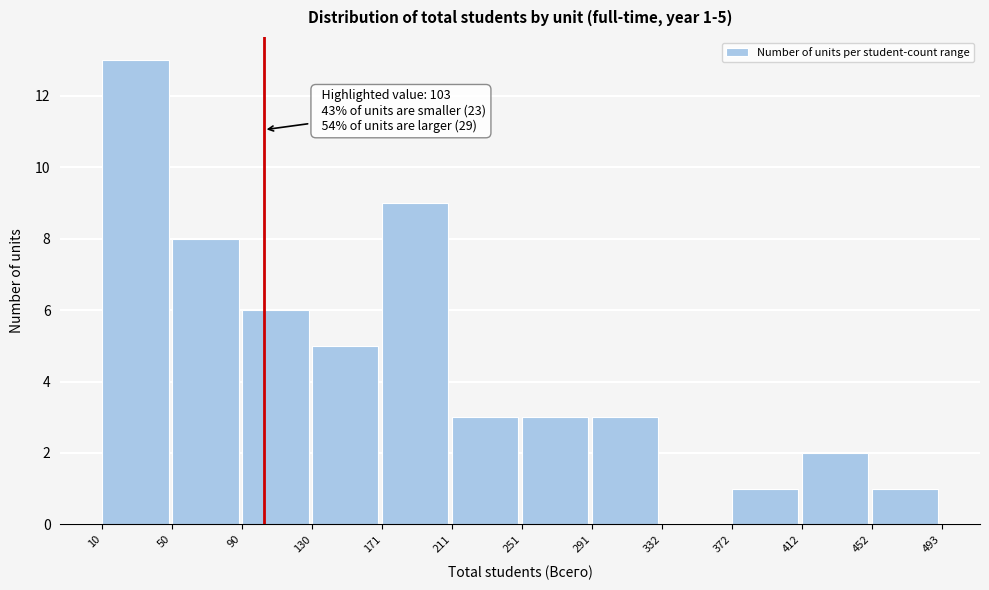

Which range on the x-axis has the tallest bar?

10 to 50